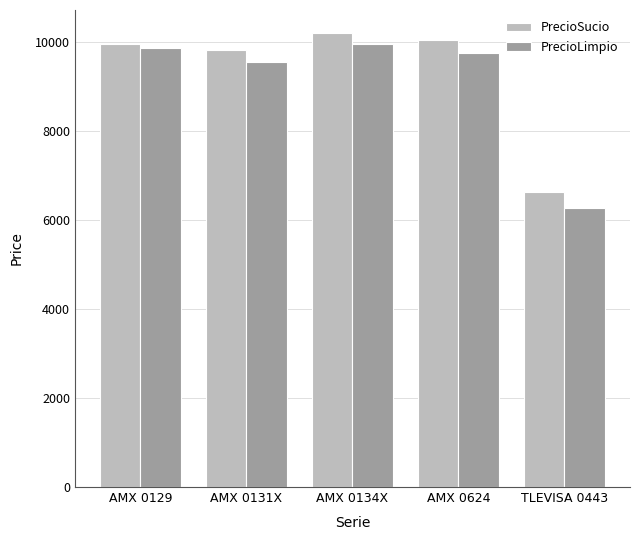

True or false: PrecioSucio has a value of 14586.2 at AMX 0624.

False